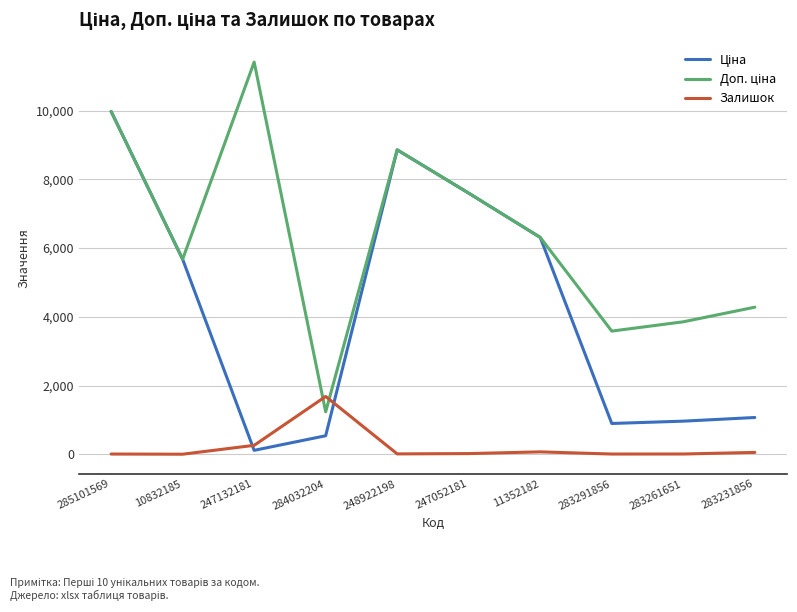

At which category does Залишок reach its first local peak?

284032204